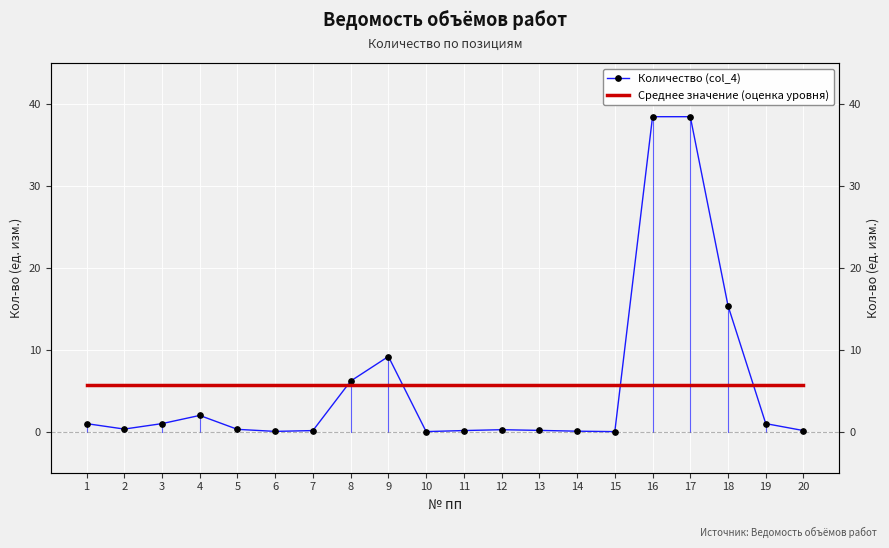

Where is the first local maximum for Количество (col_4)?

4